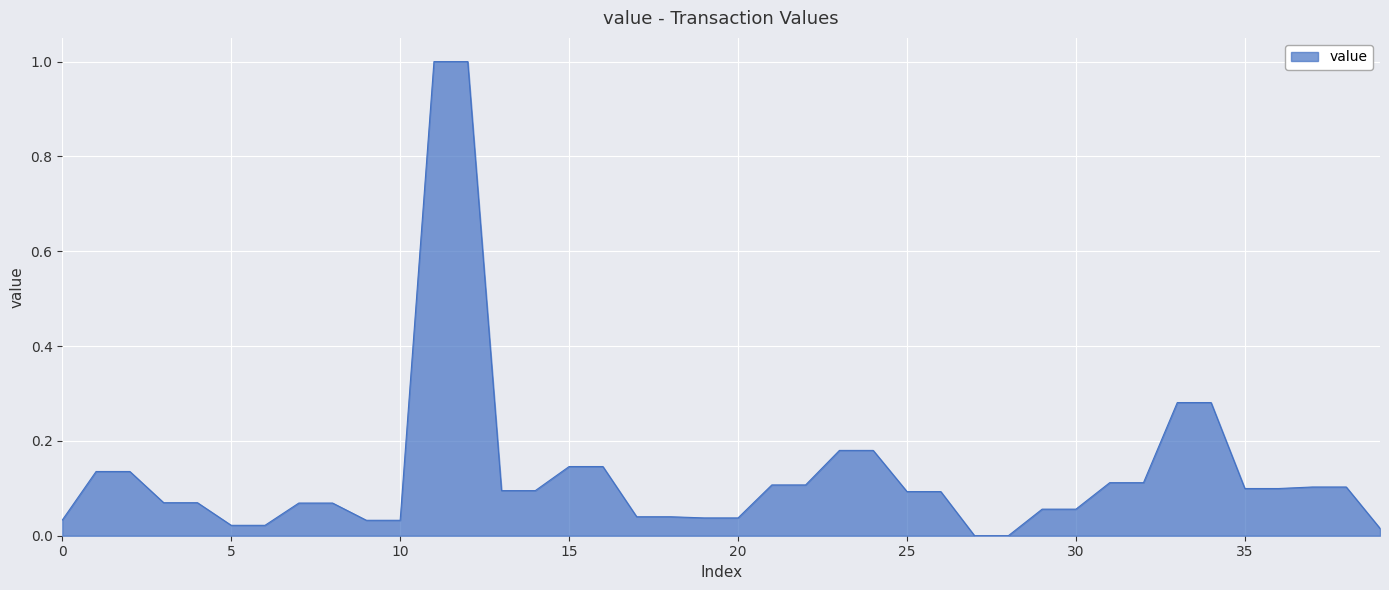

What is the difference between the maximum and minimum values?

1.0